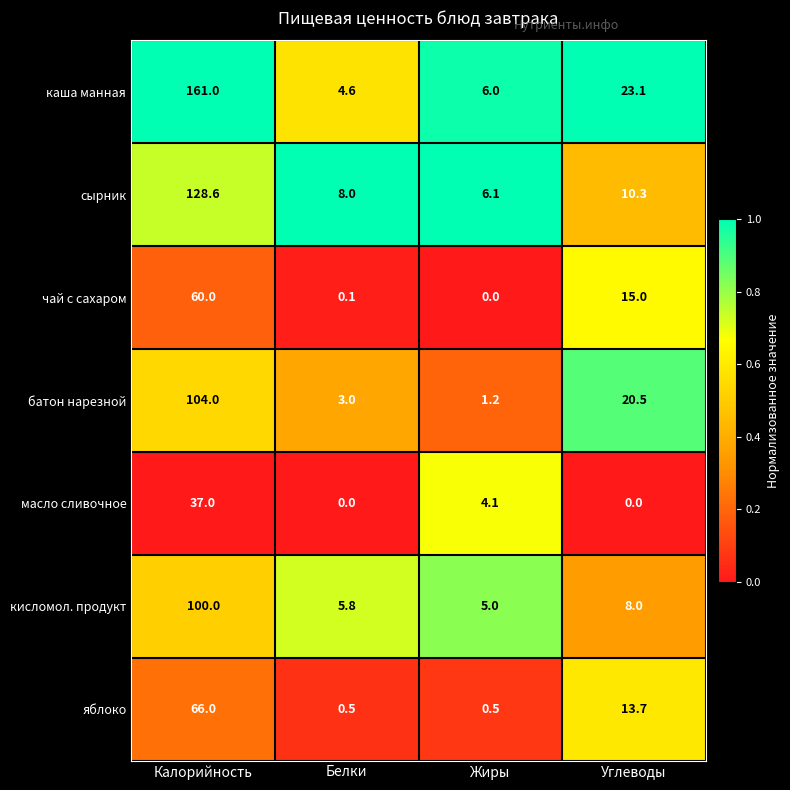

The чай с сахаром series shows 15.0 at Углеводы. True or false?

True